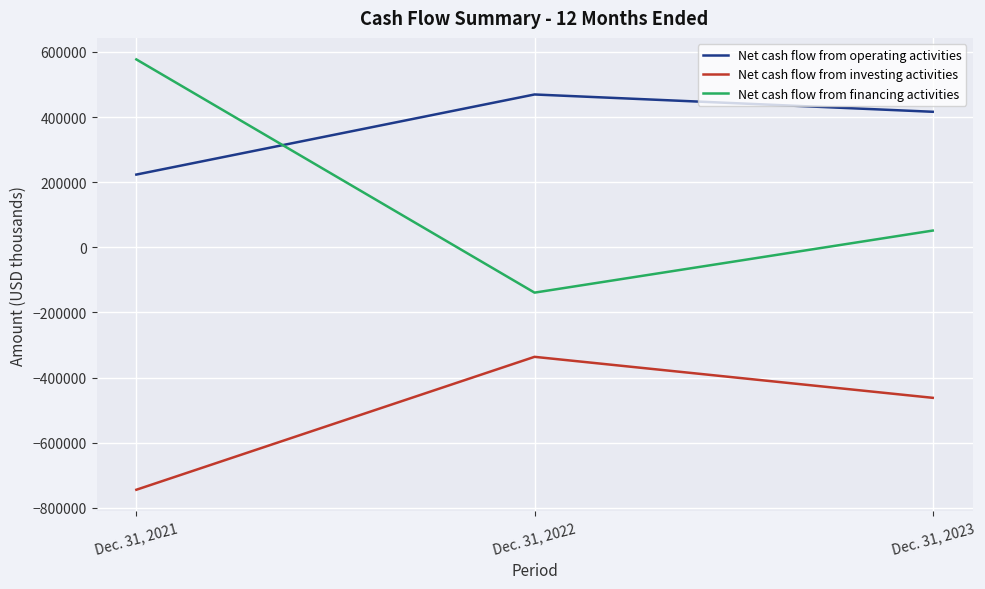

Does the chart display data point markers on the line(s)?

No